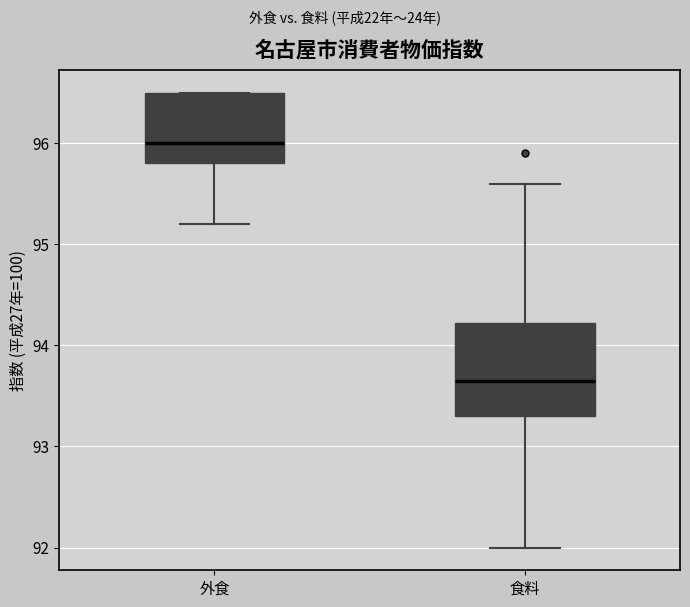

Where is the lower edge of the box for 外食 on the y-axis? The values are not printed on the chart, so give them approximately, as read against the axis.

95.8